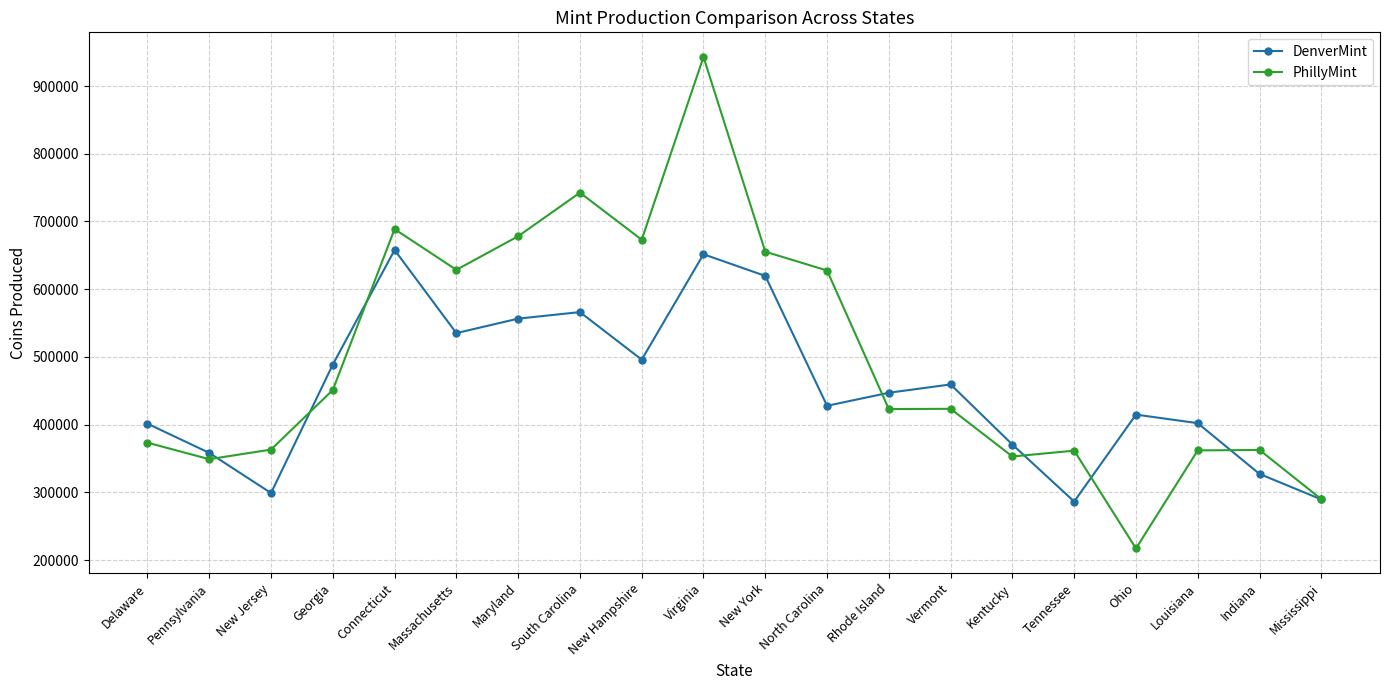

What is the total value across all series at Louisiana?

764204